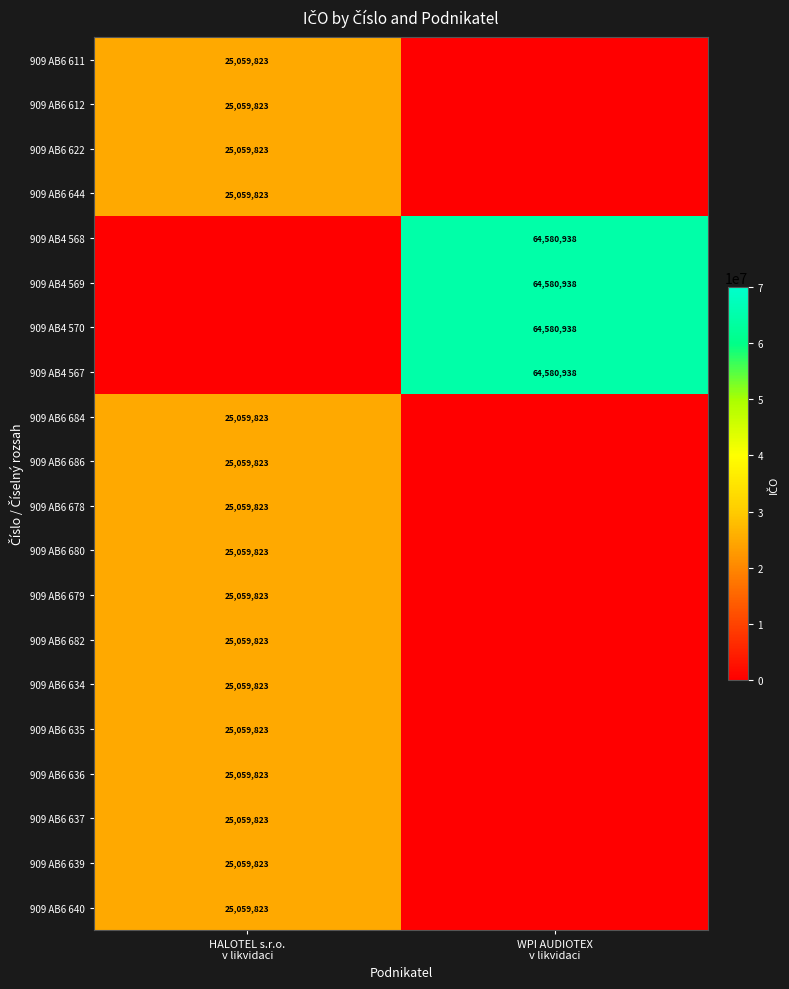

At which category does the chart reach its peak across all series?

WPI AUDIOTEX
v likvidaci